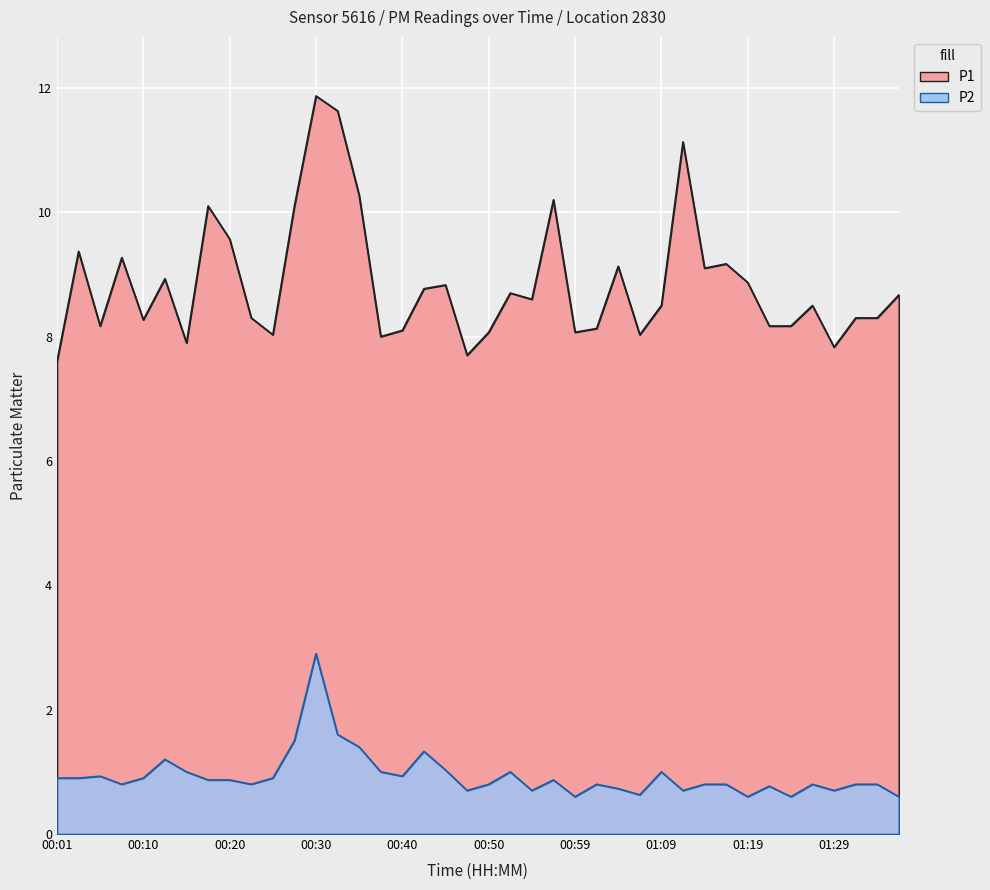

The value of P1 at 00:50 is 8.1. True or false?

True